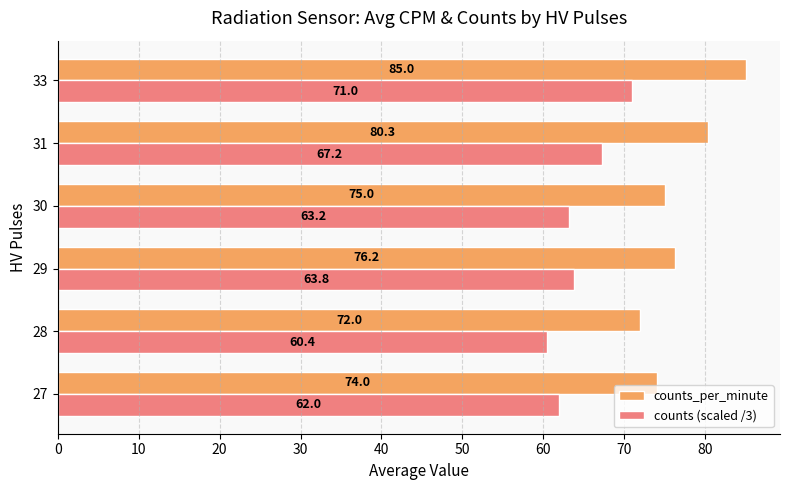

How many series are shown in this chart?

2